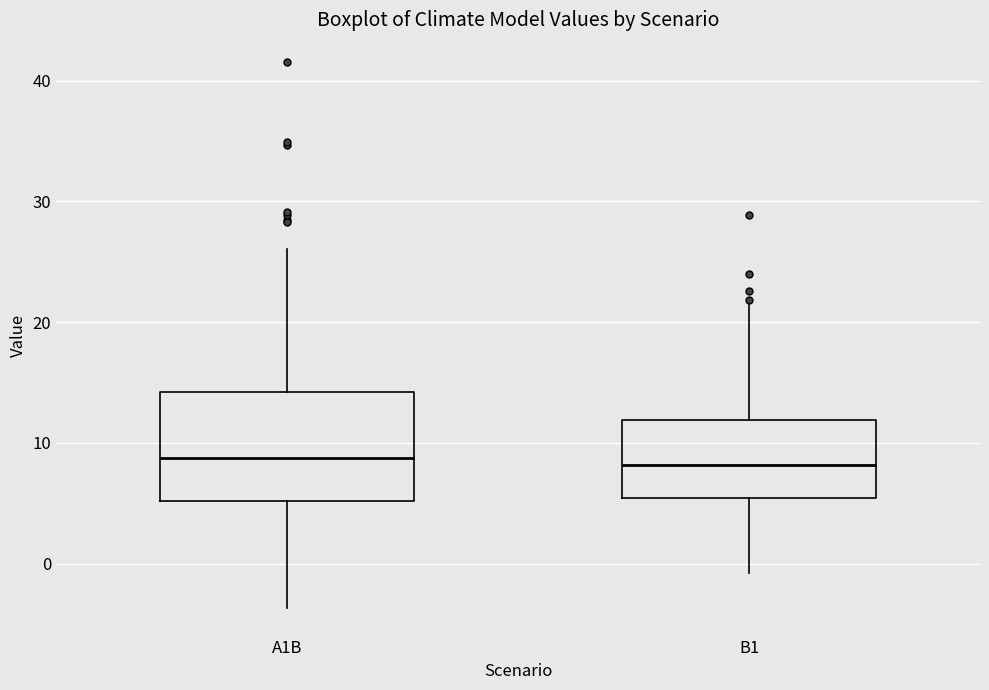

Where does the upper whisker of the box for B1 end on the y-axis? The values are not printed on the chart, so give them approximately, as read against the axis.

21